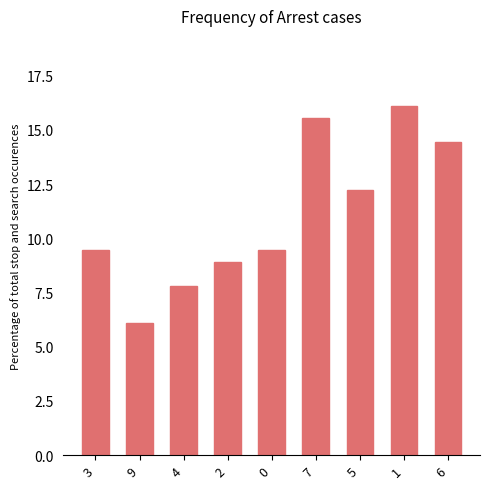

What is the change in value from 4 to 0?

+1.7